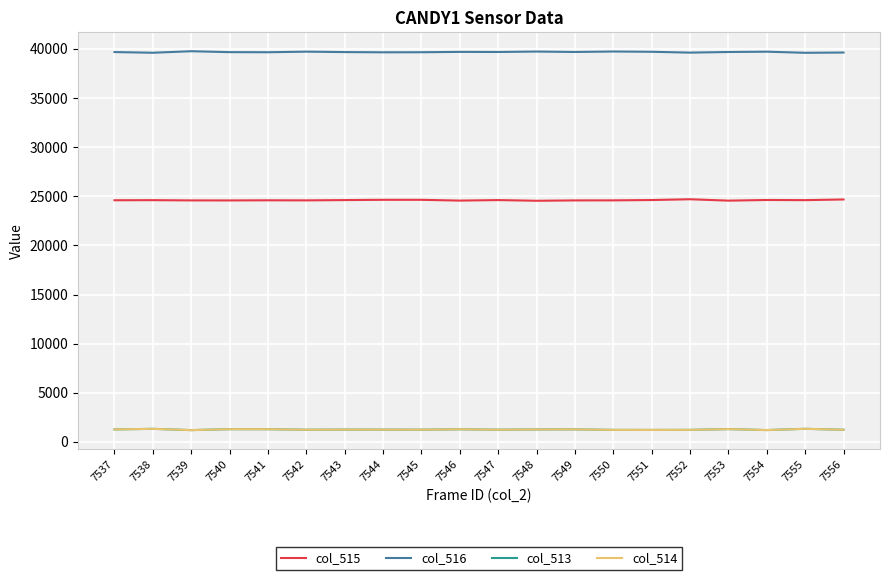

What is the spread (max minus min) of values at 7542?

38482